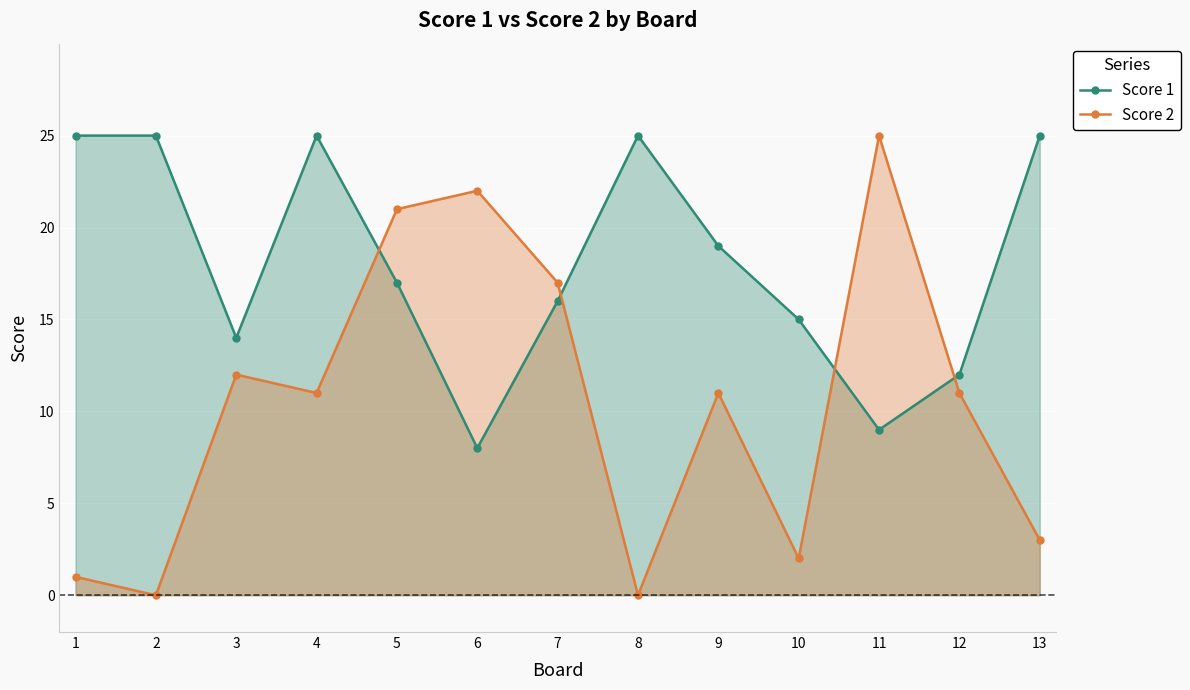

What is the difference between the highest and lowest values at 1?

24